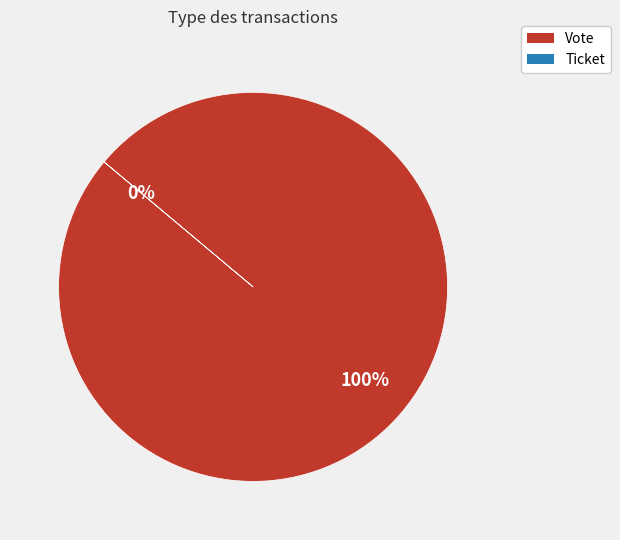

Which slice is the smallest?

Ticket